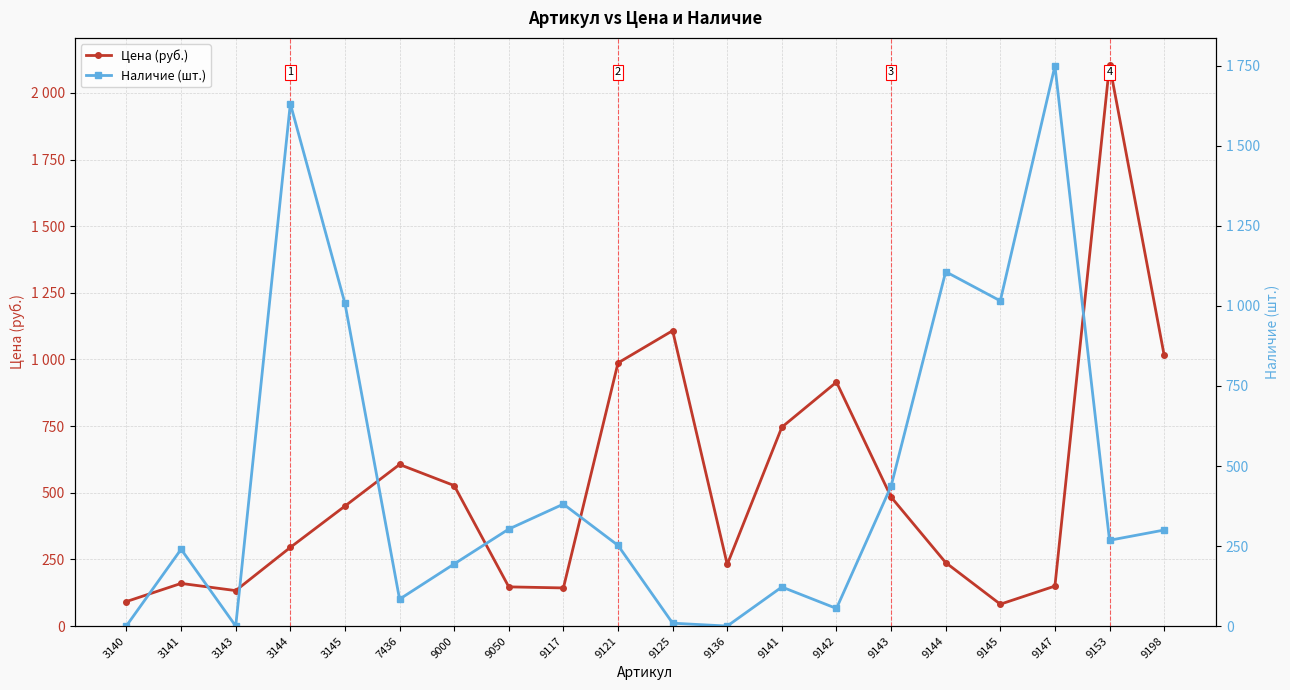

At which label does Наличие (шт.) reach its peak?

9147